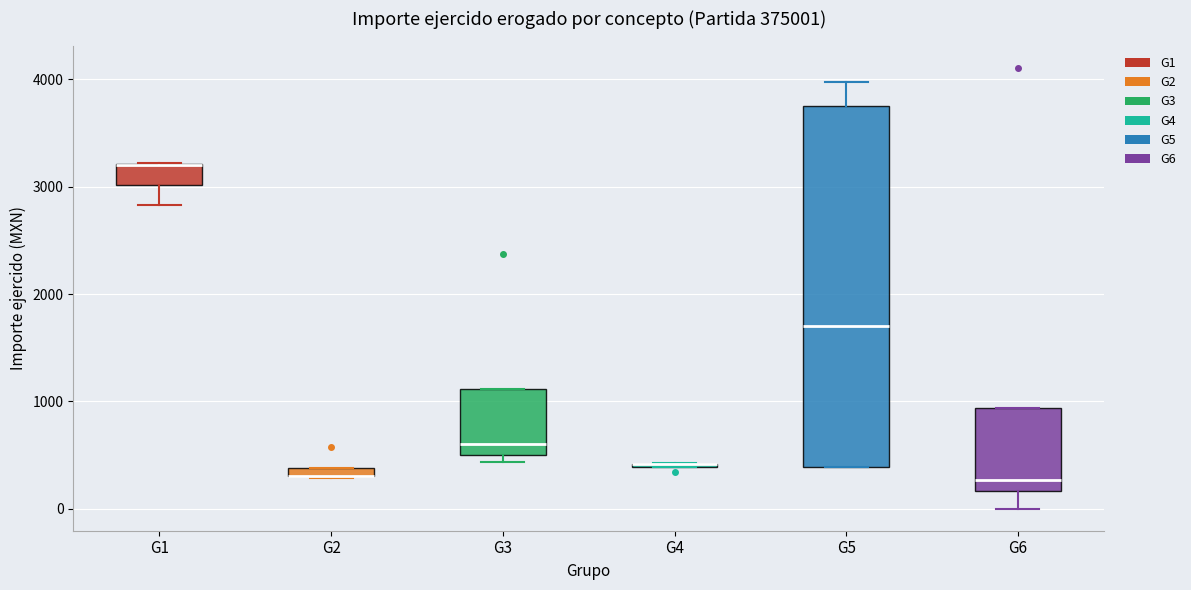

Which box is the tallest, from its lower edge to its upper edge?

G5